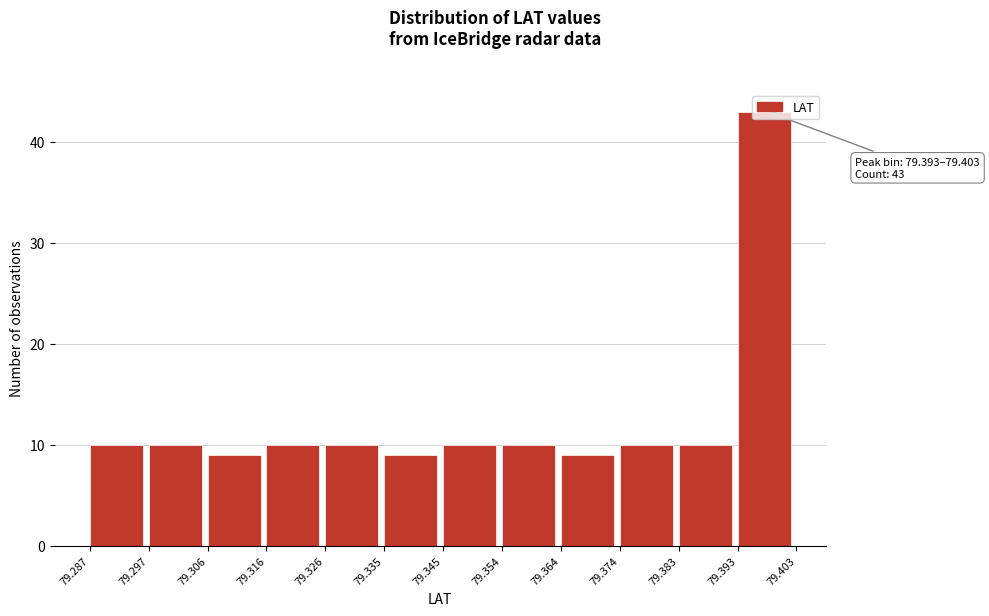

Over which range of the x-axis is the bar tallest?

79.393 to 79.403